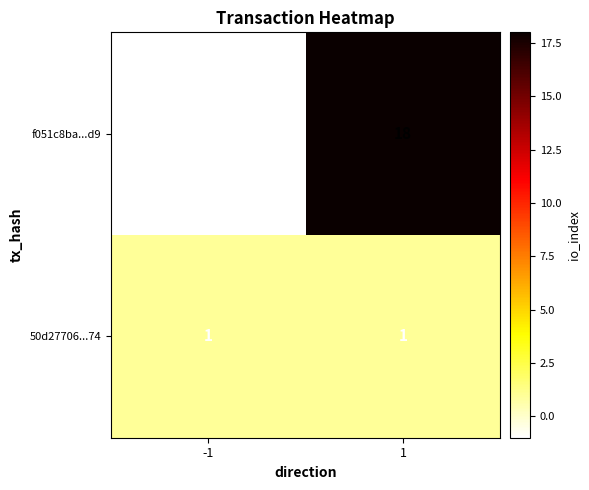

List the series in order of their overall mean, lowest first.

50d27706...74, f051c8ba...d9